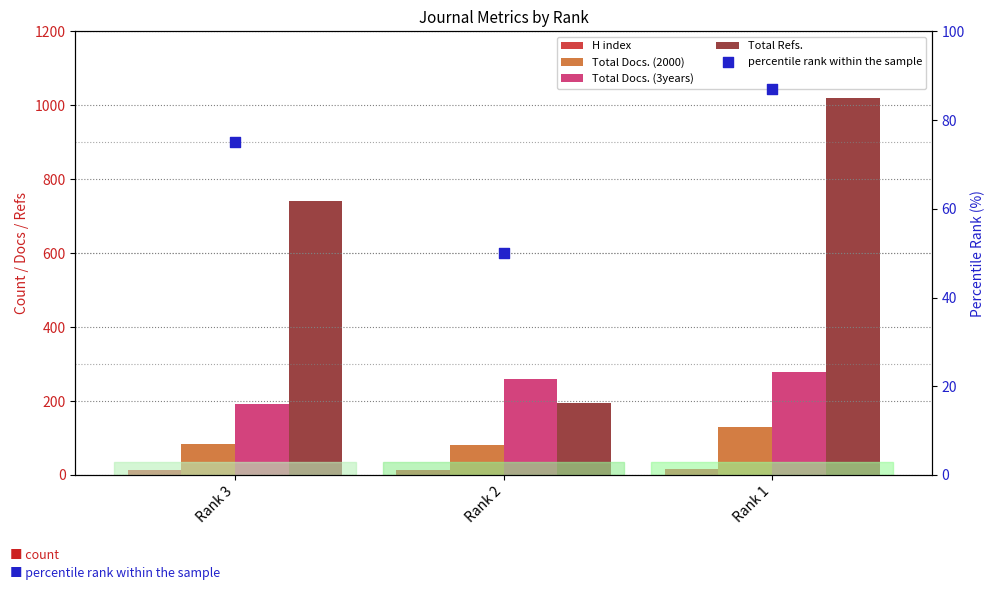

Which series reaches the maximum Y coordinate?

Total Refs.